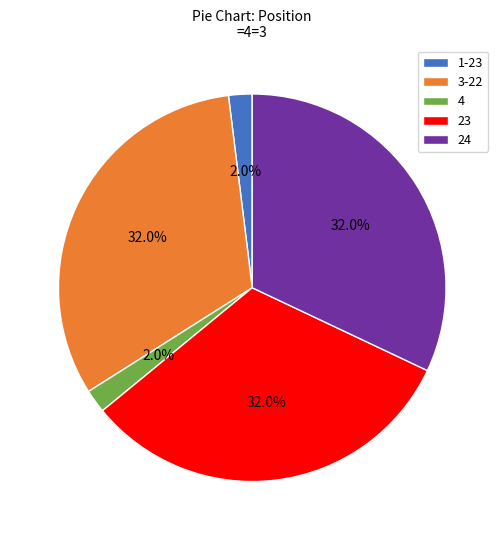

Is it true that 3-22 is 32% of the pie?

True